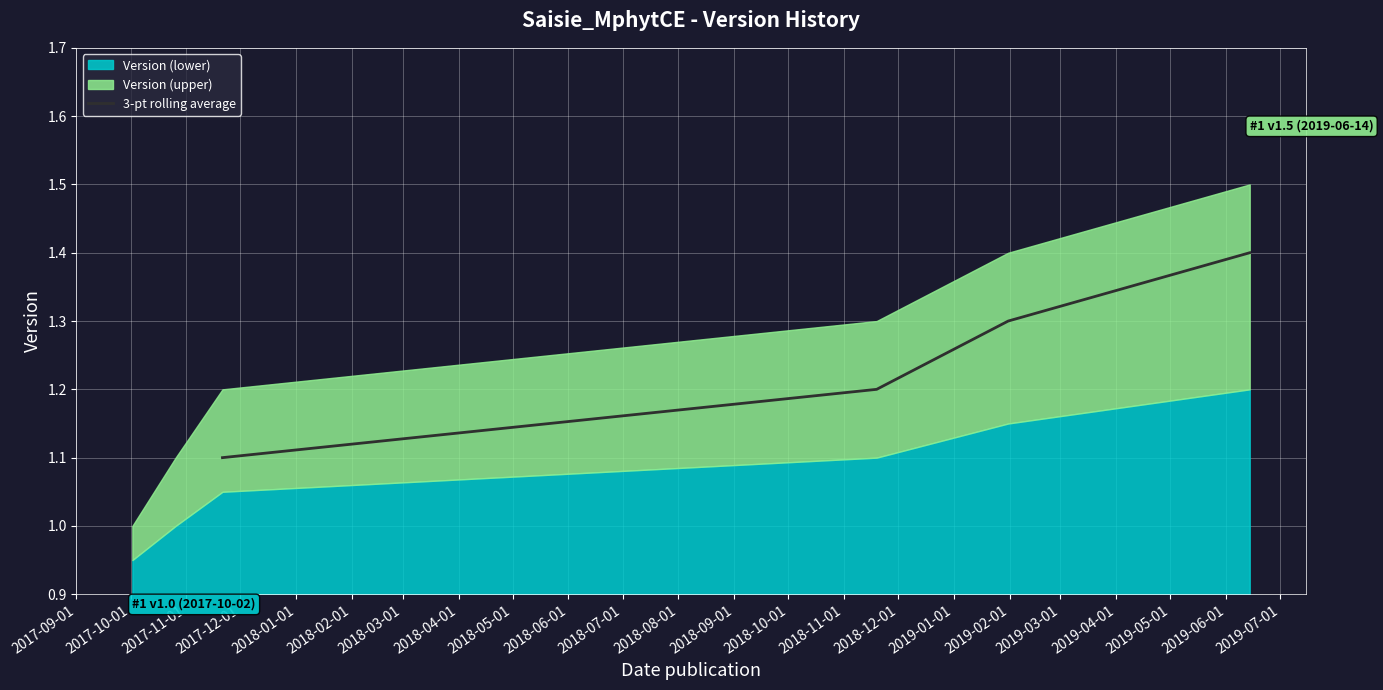

True or false: 3-pt rolling average has more than 0 points higher than both neighbors.

False